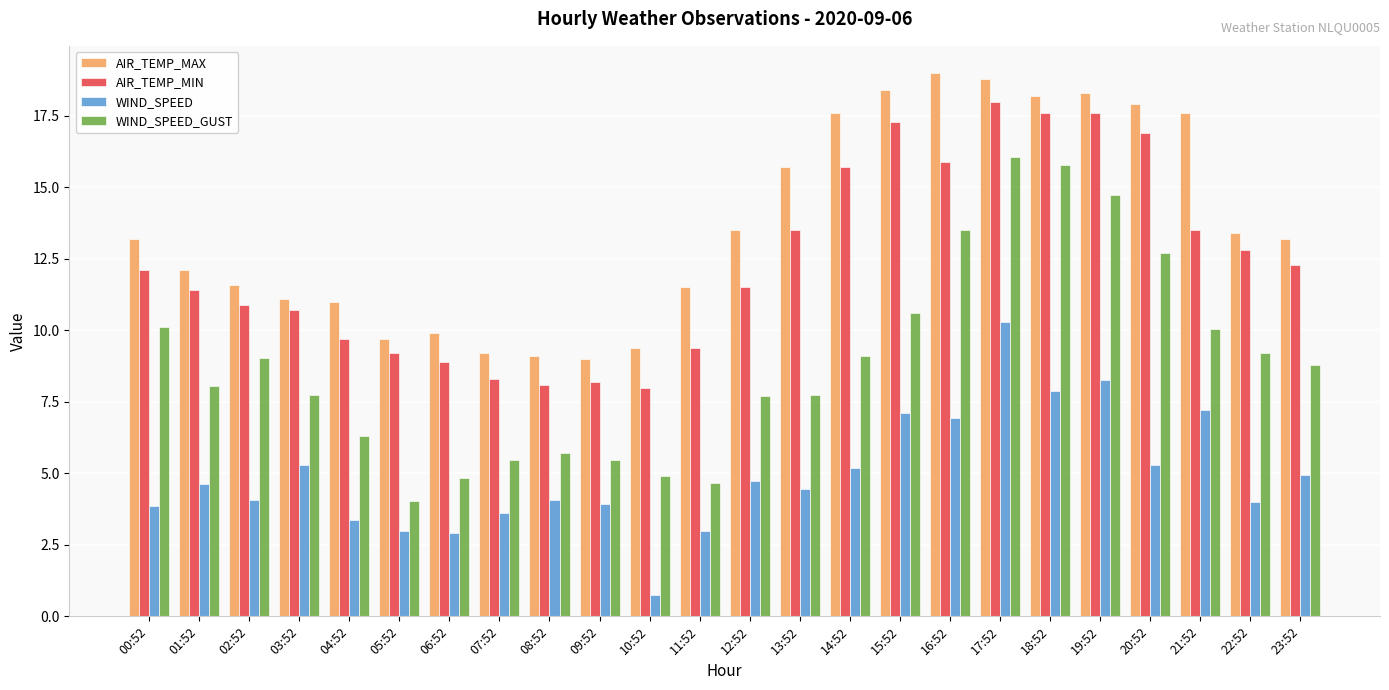

Which series changed the most between 07:52 and 18:52?

WIND_SPEED_GUST